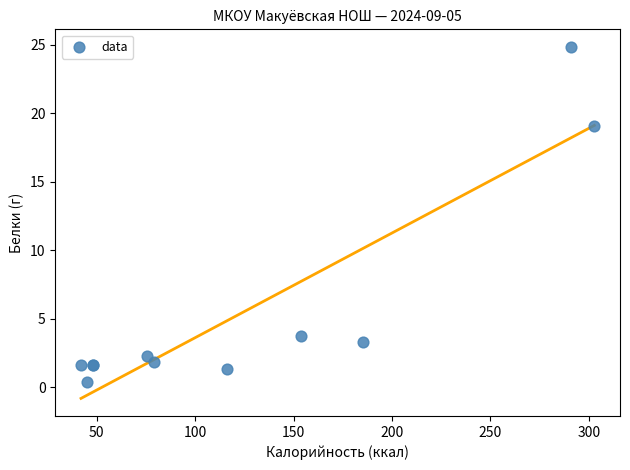

What Y value in the scatter plot is closest to 12?

19.1